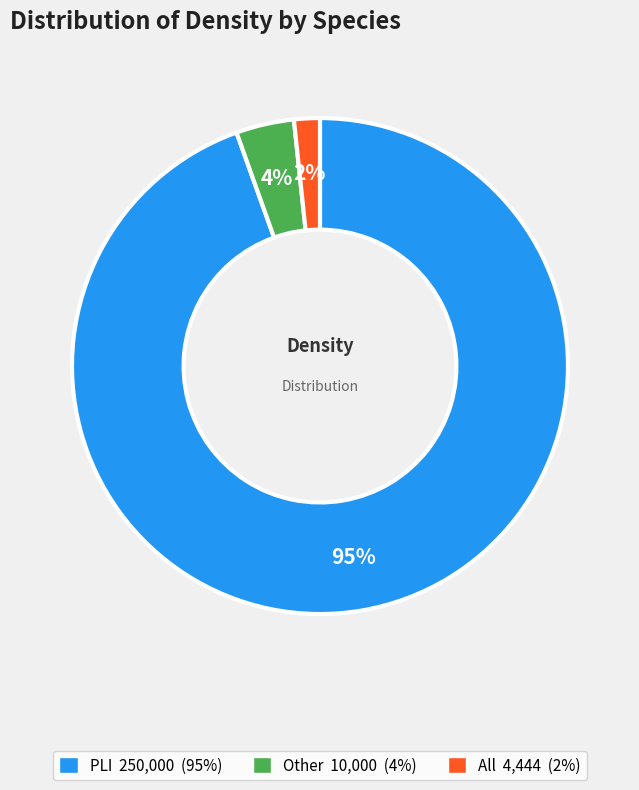

Combined, do Other and PLI account for over 50%?

Yes